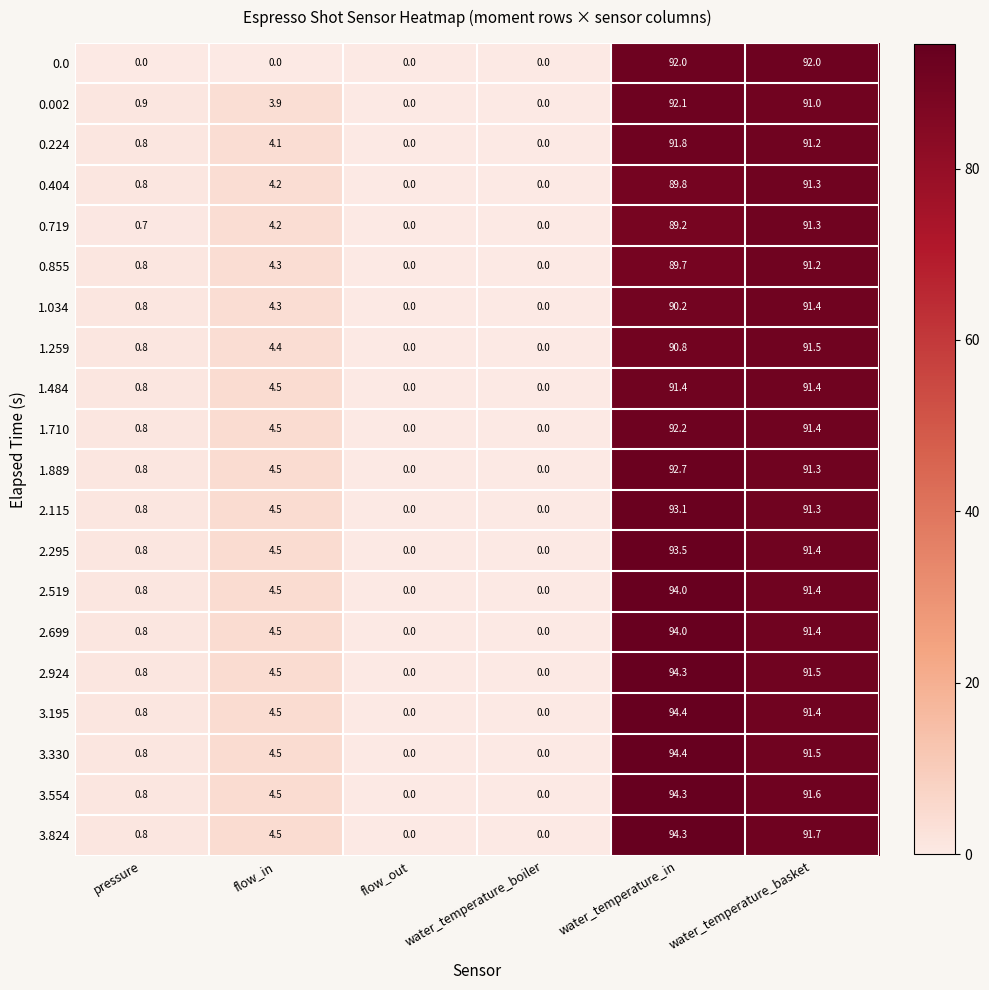

At which label is 0.002 closest to 46?

flow_in